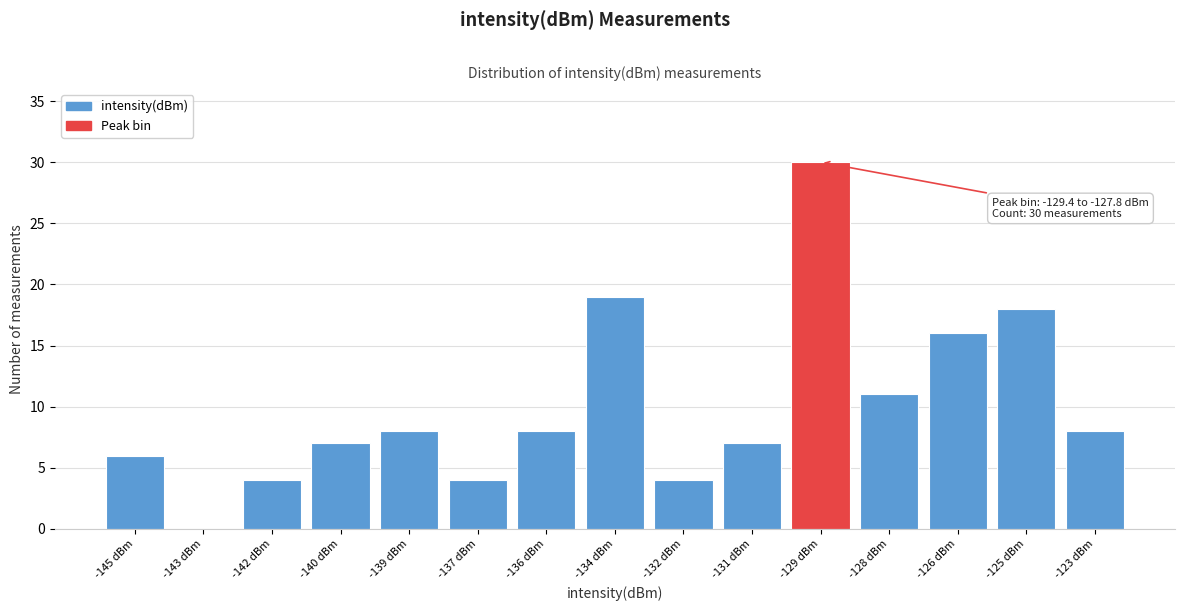

Reading right to left, transcribe all the data shown in this chart.

-123 dBm=8	-125 dBm=18	-126 dBm=16	-128 dBm=11	-129 dBm=30	-131 dBm=7	-132 dBm=4	-134 dBm=19	-136 dBm=8	-137 dBm=4	-139 dBm=8	-140 dBm=7	-142 dBm=4	-143 dBm=0	-145 dBm=6